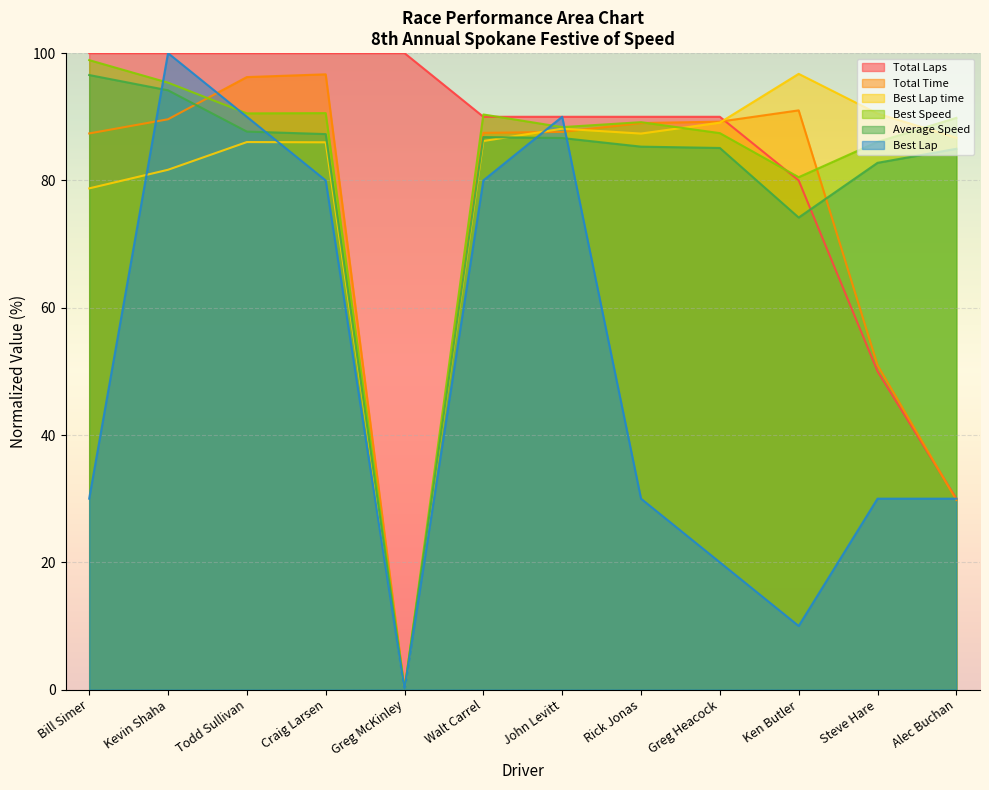

How many data points in Best Lap time are above 86?

8